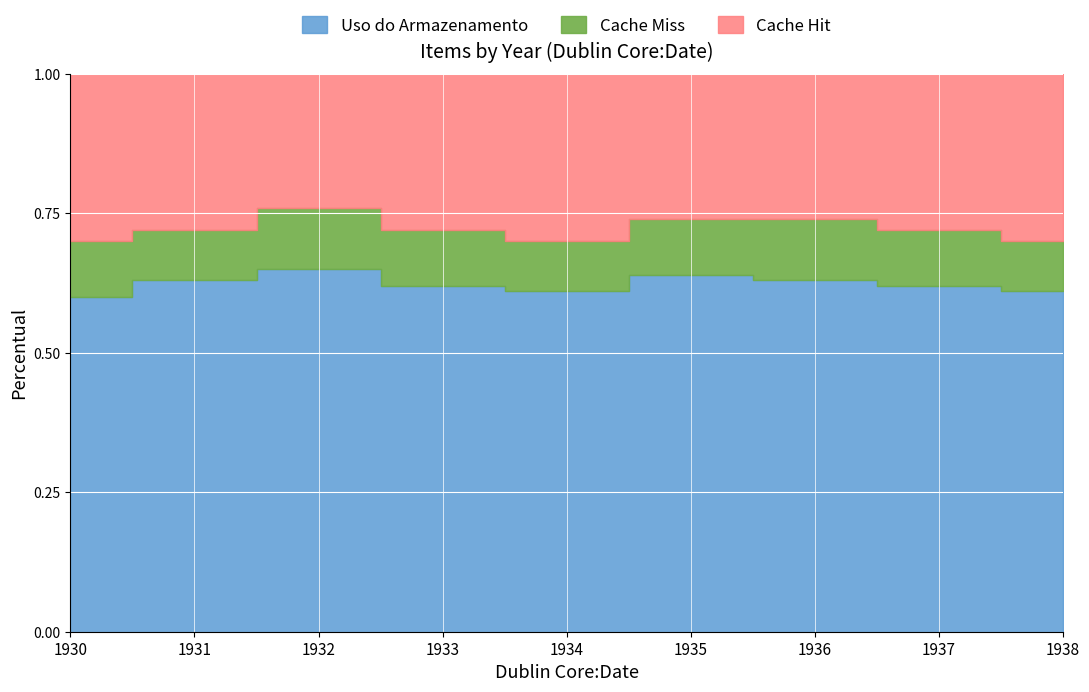

The Item Count series shows 2 at 1930. True or false?

False